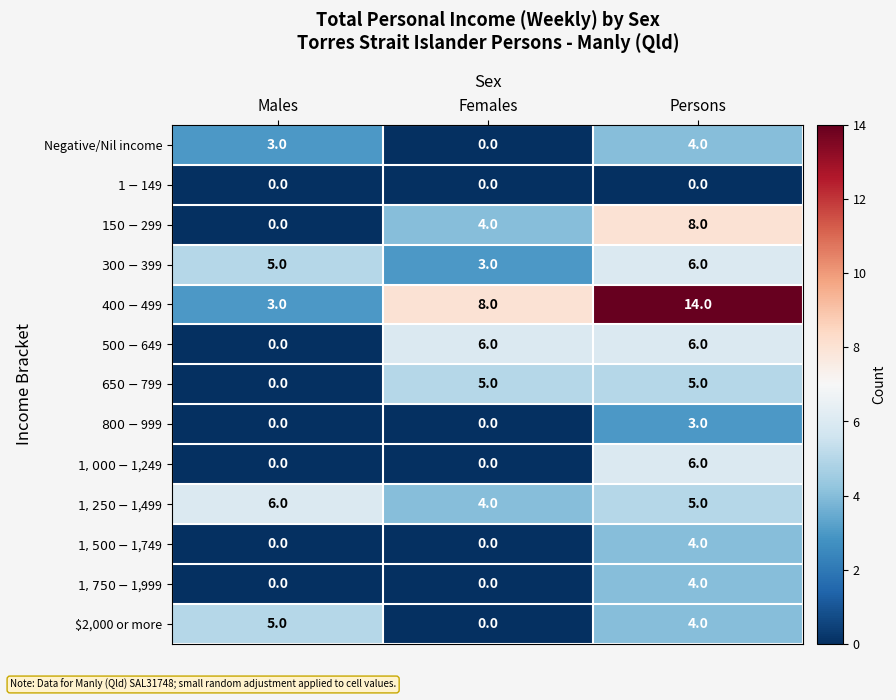

At which category is the sum across all series the highest?

Persons